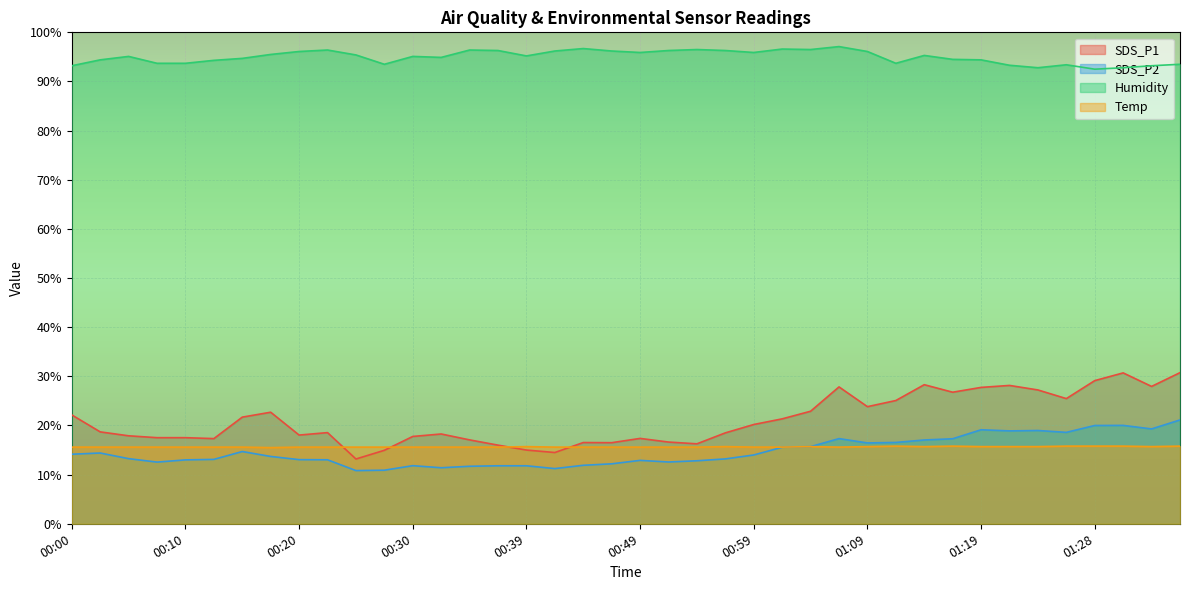

Where does the Humidity series first go above 95?

00:05